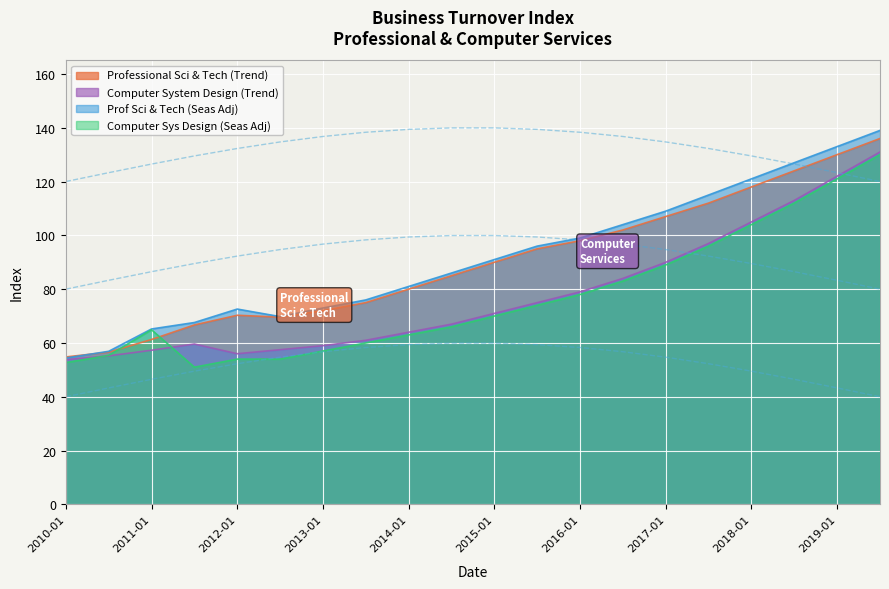

What is the difference between the maximum and minimum values in the Computer System Design (Trend) series?

77.2